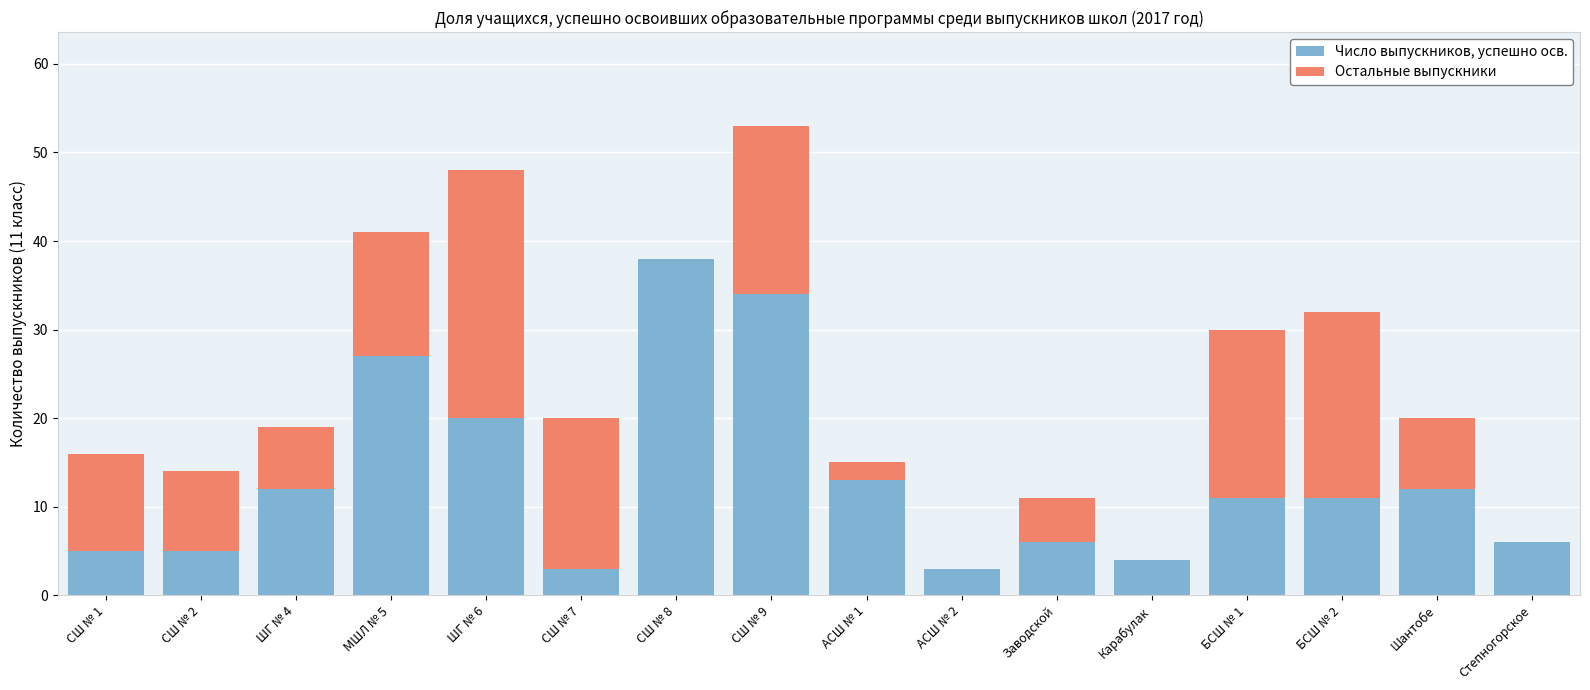

What is the sum of all Число выпускников, успешно осв. values?

210